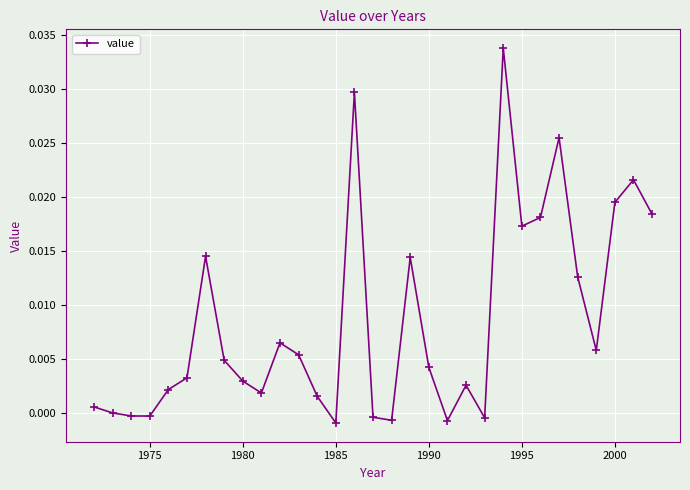

True or false: the data has more than 0 interior local peaks.

True